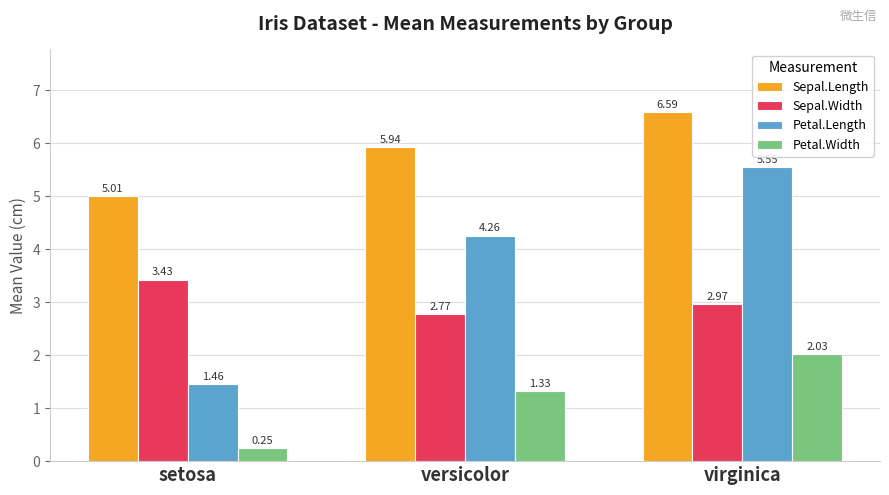

How many bars are there in total?

12